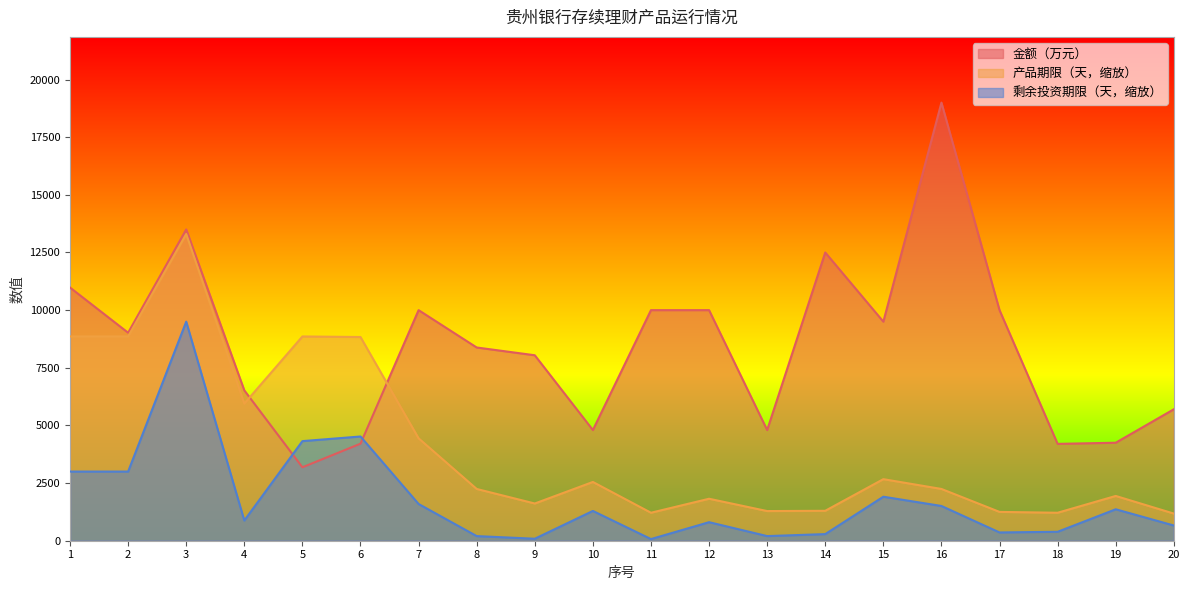

Read the 金额（万元） value at 2.

9020.0